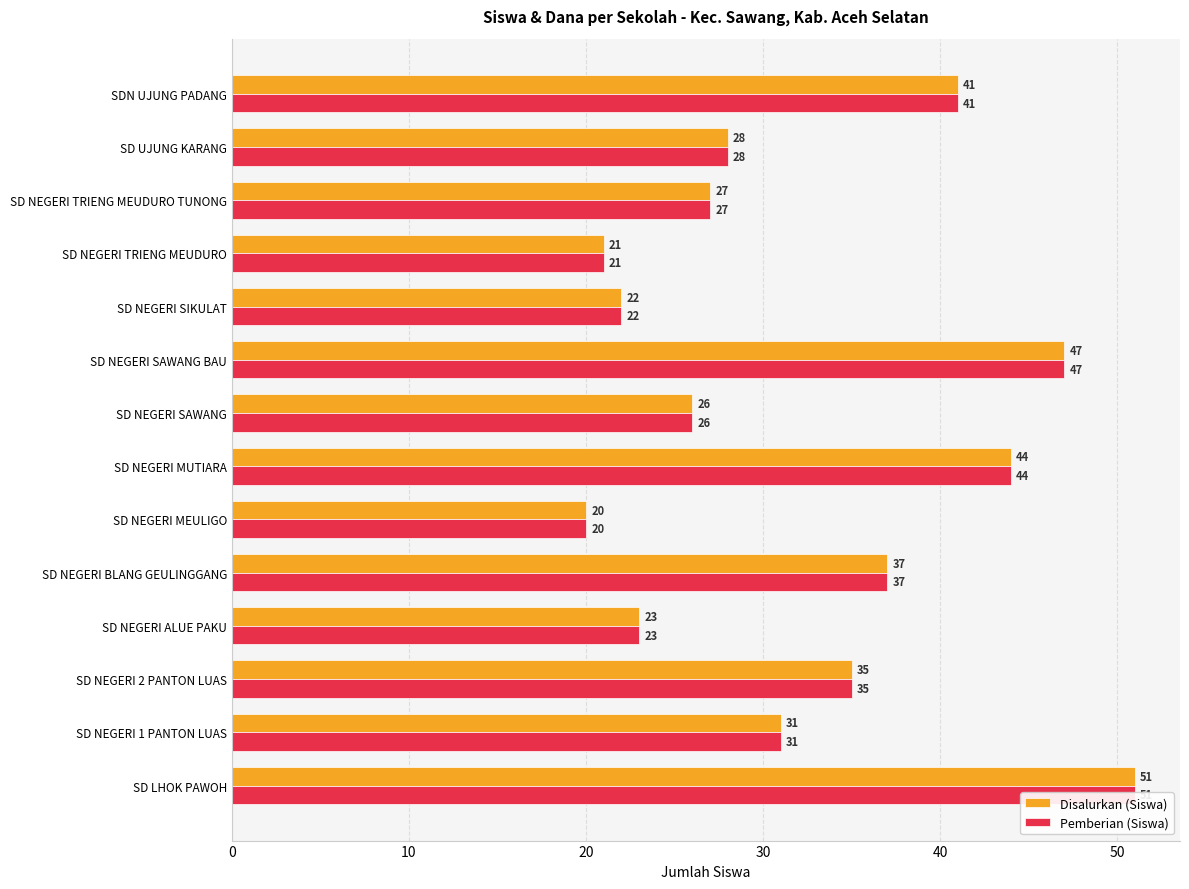

Rank the series at SD NEGERI MUTIARA from highest to lowest value.

Disalurkan (Siswa), Pemberian (Siswa)